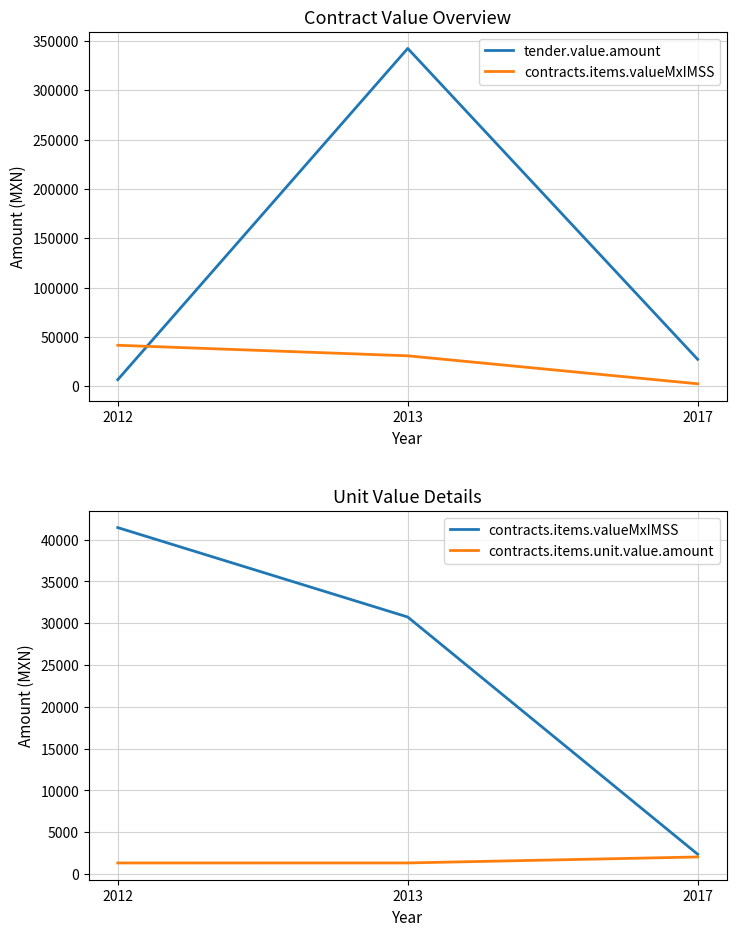

At which label does contracts.items.unit.value.amount reach its peak?

2017